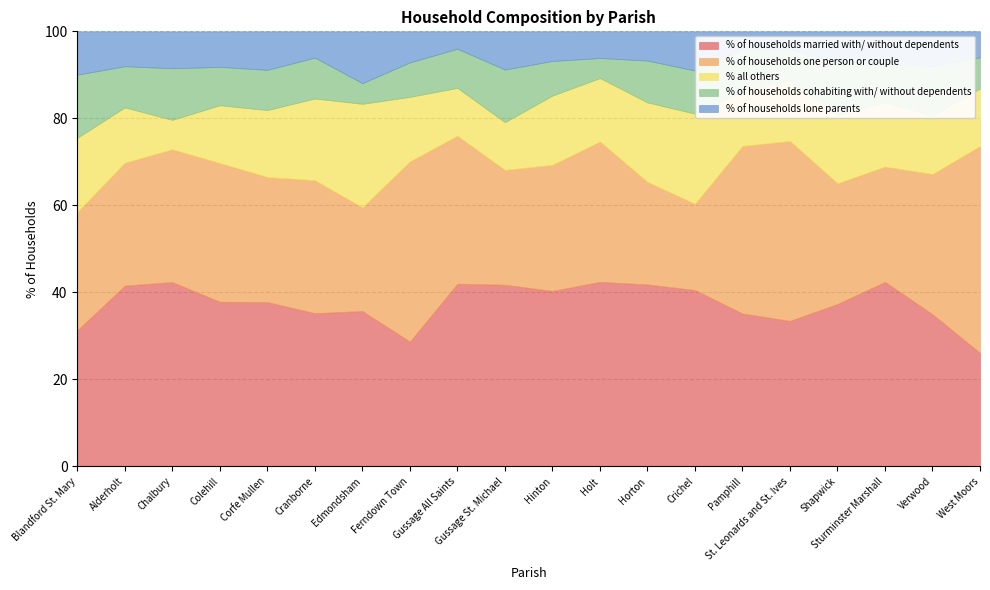

What is the total value across all series at Gussage St. Michael?

100.0